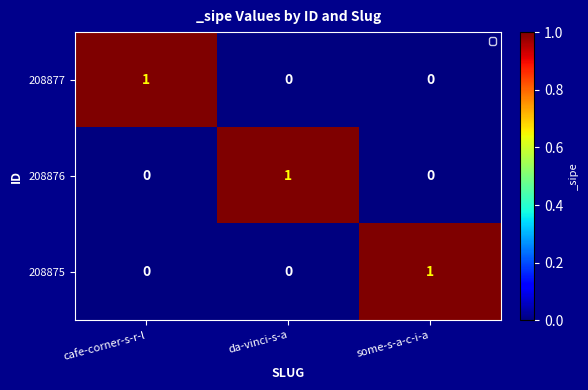

How many 208876 values are between 0 and 1?

3